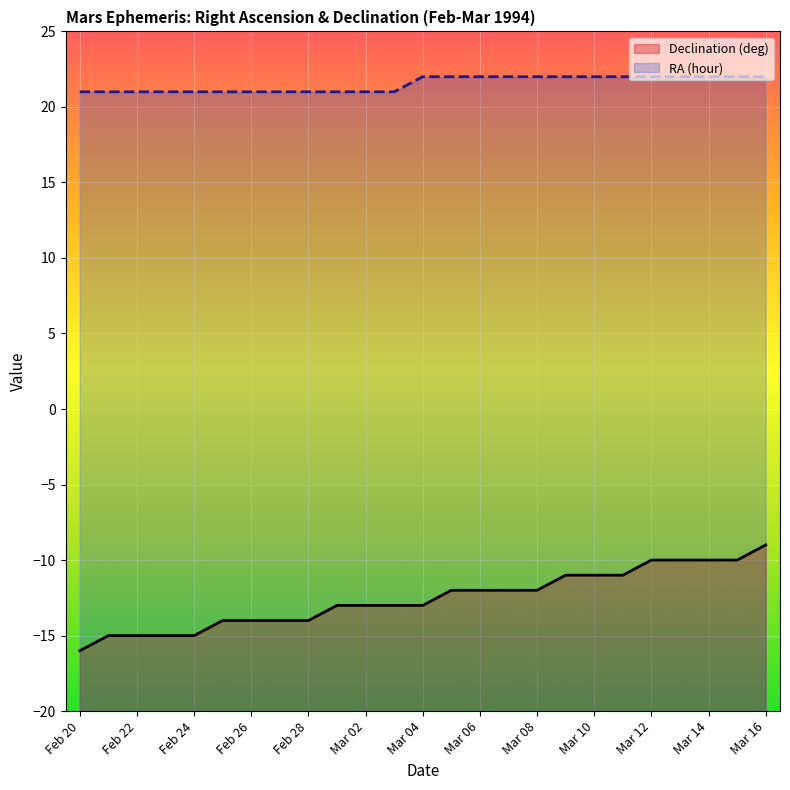

Which category has the lowest value across all series?

Feb 20